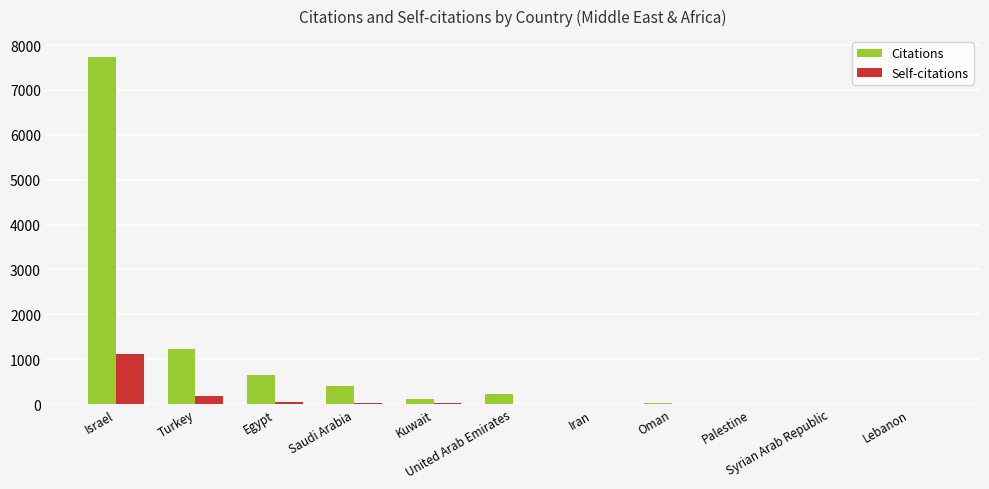

Which series has the largest total across all categories?

Citations